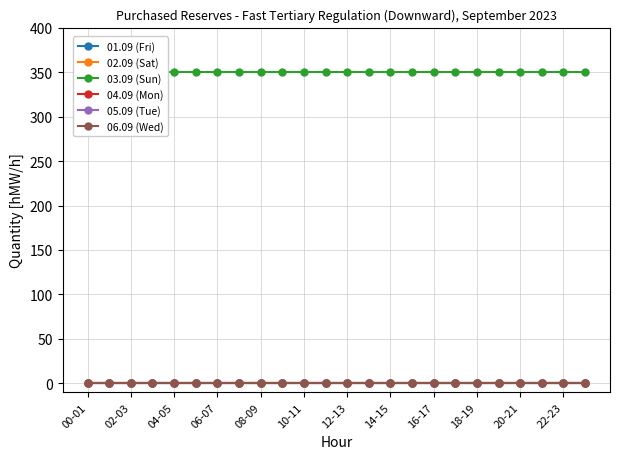

Rank the series by their maximum value, from highest to lowest.

03.09 (Sun), 01.09 (Fri), 02.09 (Sat), 04.09 (Mon), 05.09 (Tue), 06.09 (Wed)